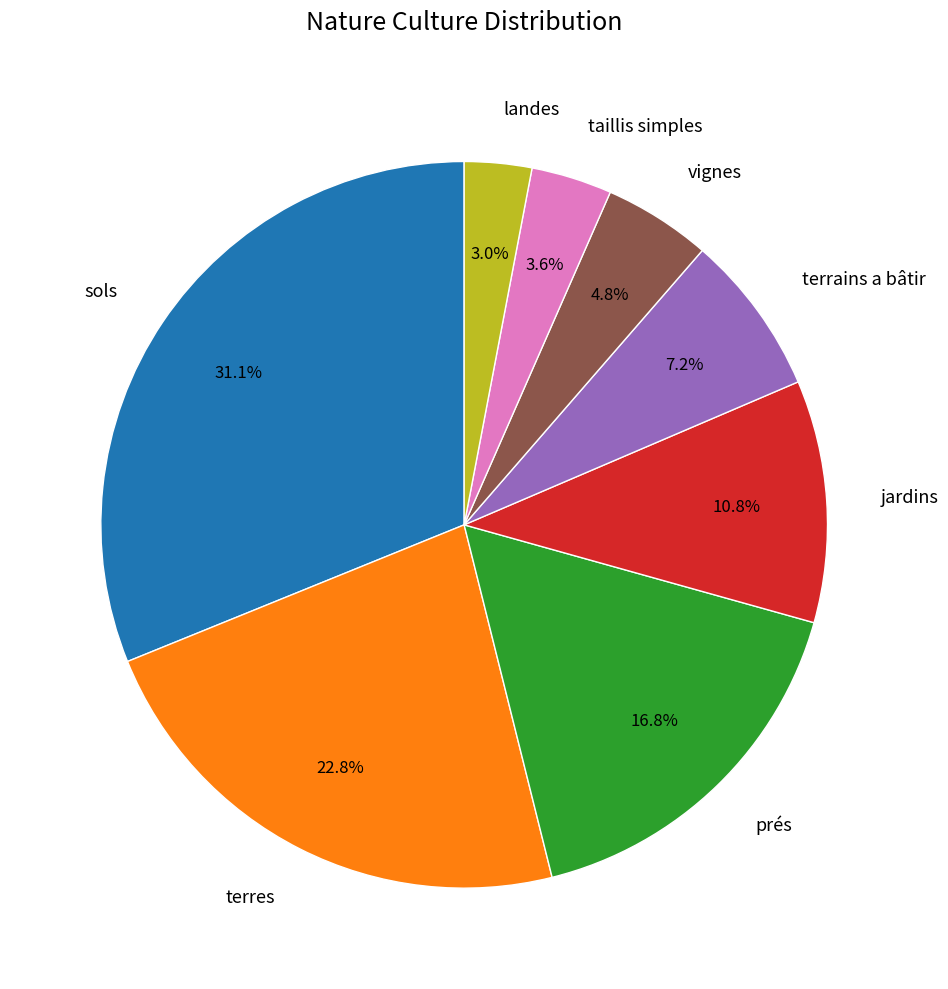

To the nearest percent, what is the combined percentage of jardins and landes?

14%